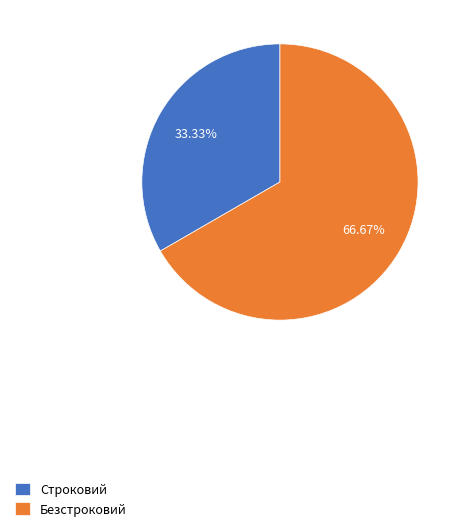

Which slice is the largest?

Безстроковий